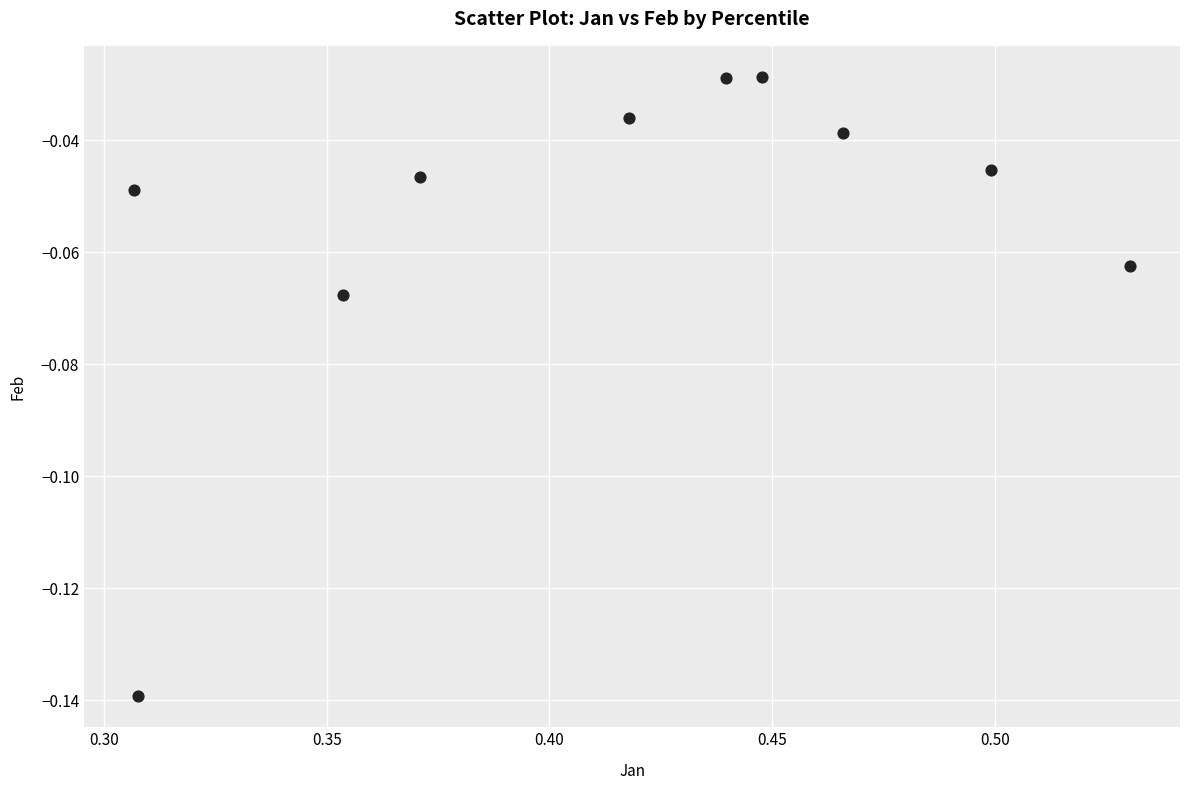

What is the average X value?

0.4